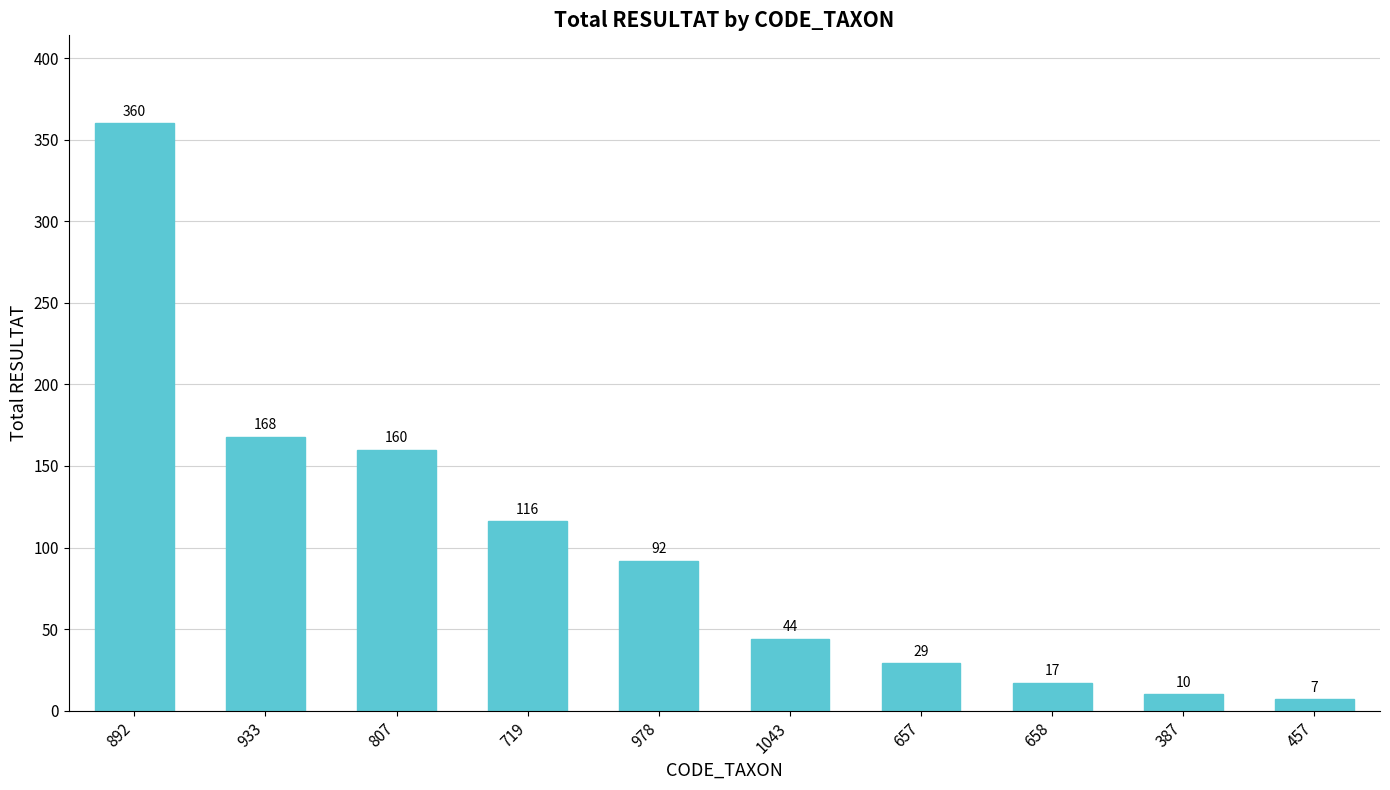

List the labels in order of value, largest first.

892, 933, 807, 719, 978, 1043, 657, 658, 387, 457